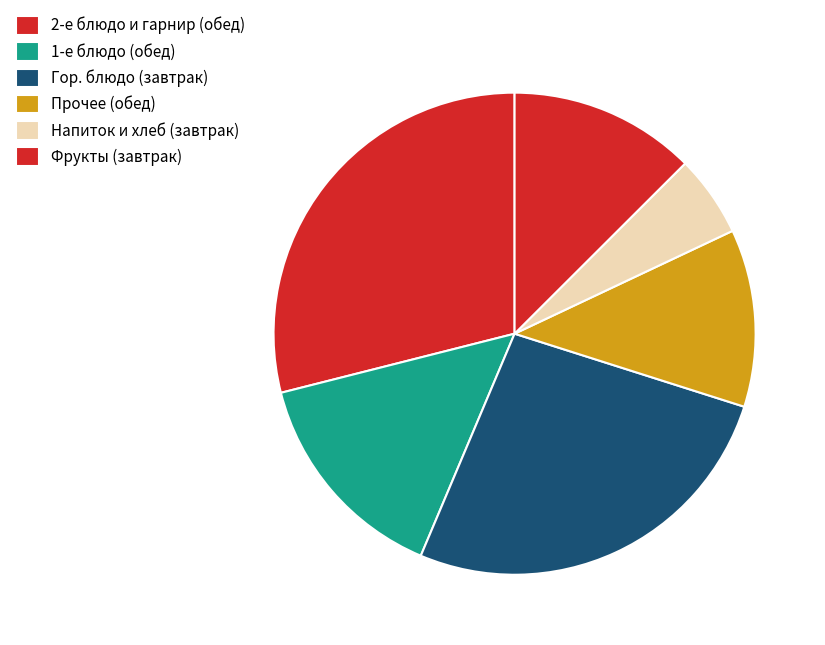

How many slices are in this pie chart?

6